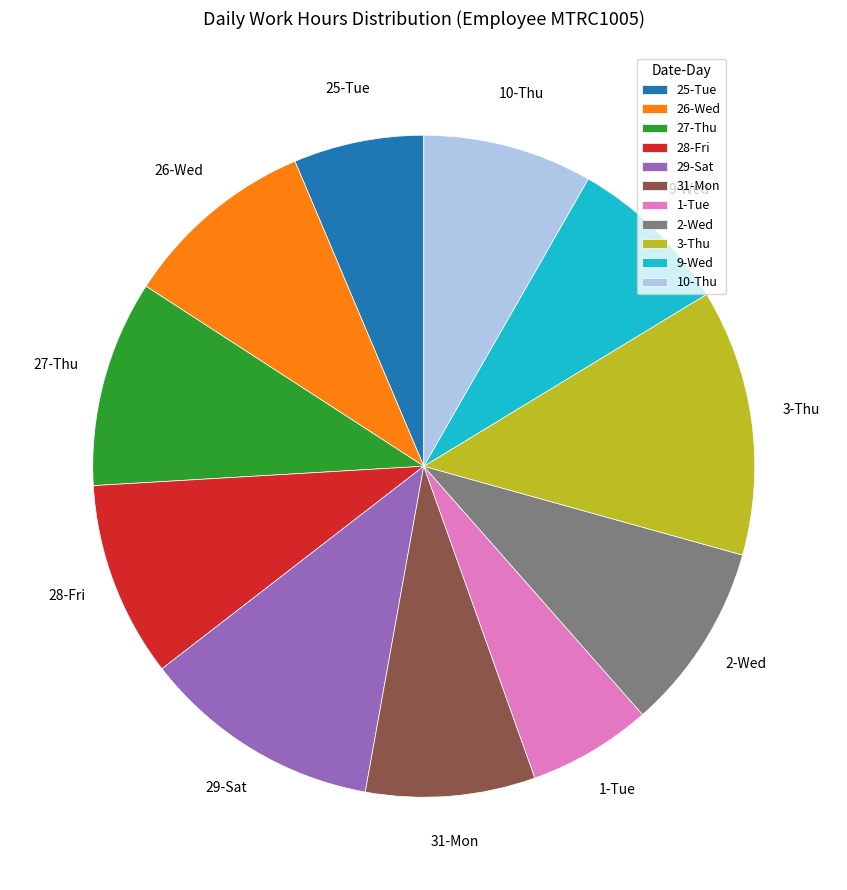

Is there a majority slice in this chart?

No